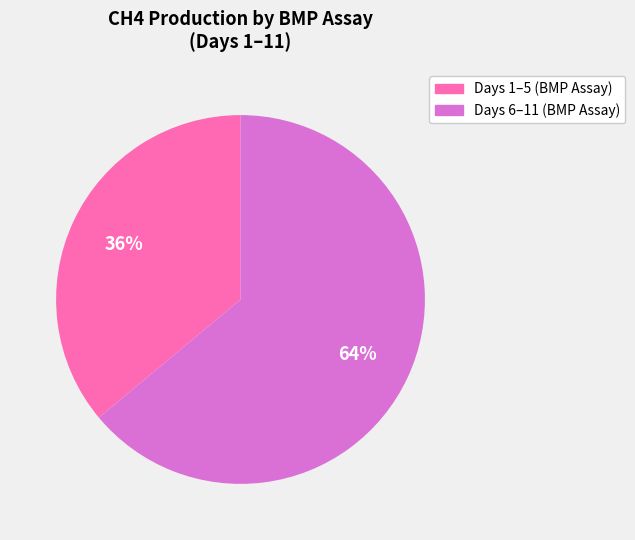

To the nearest percent, what percentage of the pie is Days 1–5 (BMP Assay)?

36%